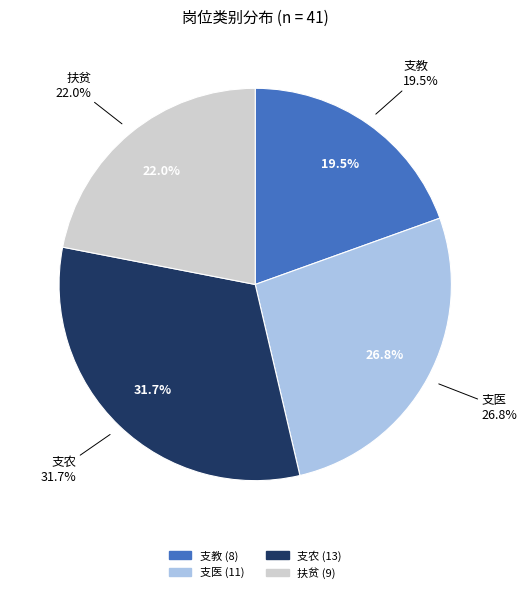

To the nearest percent, what portion does 支农 represent?

32%